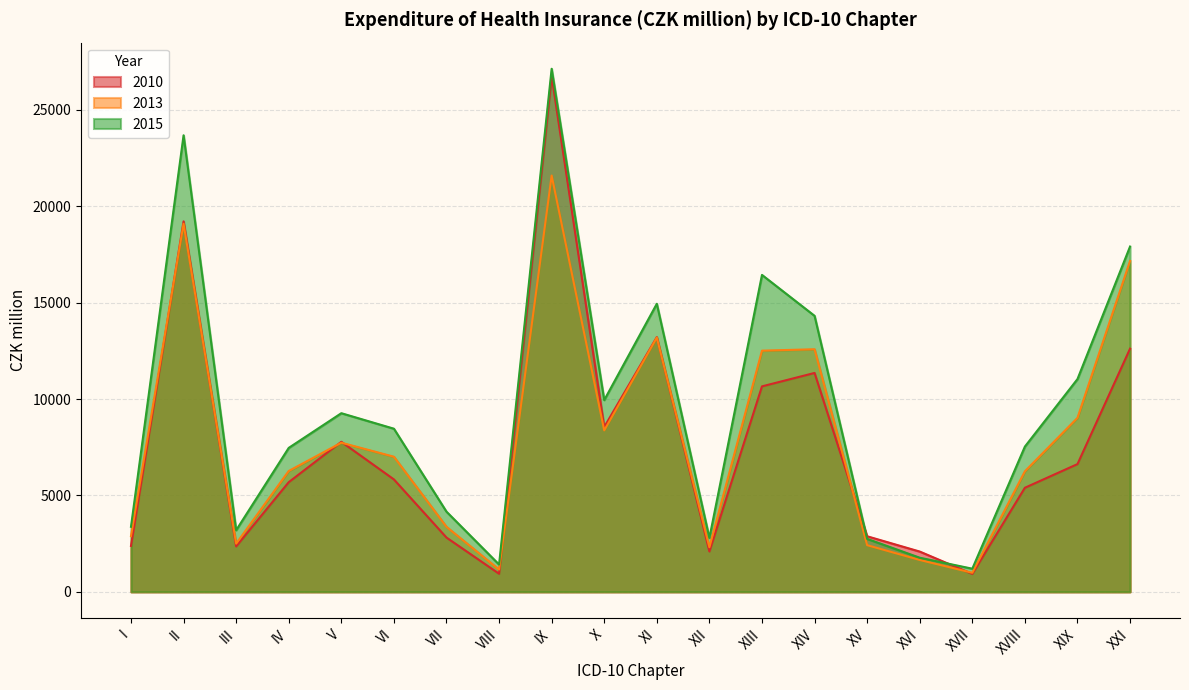

Is it true that 2010 equals 17581.8 at XXI?

False